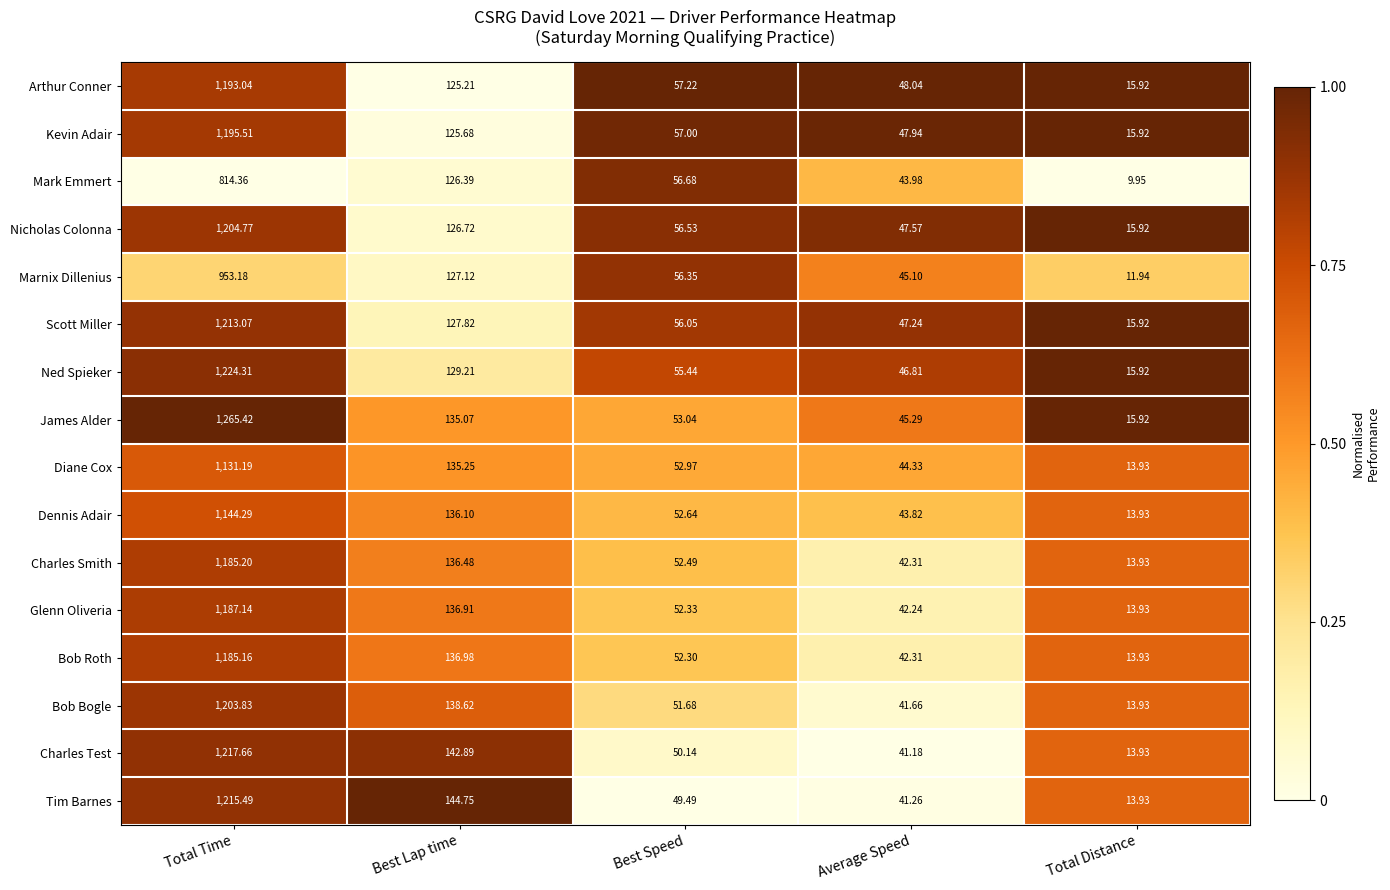

How many categories are shown in the chart?

5